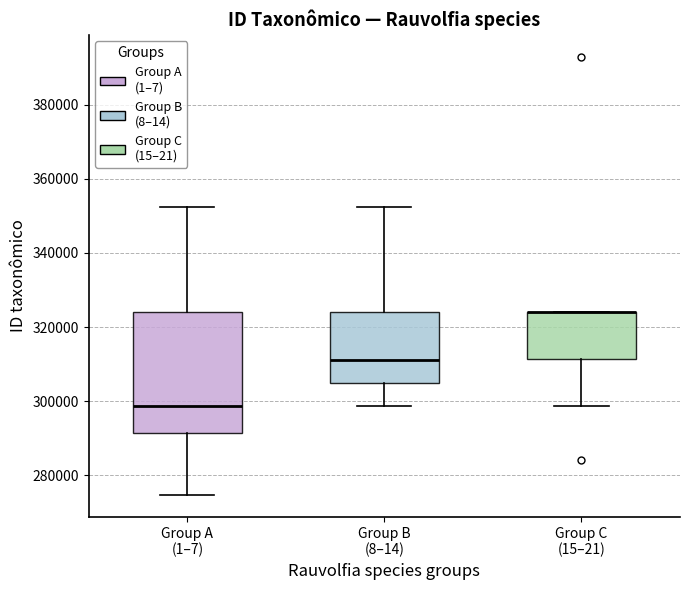

Which box is the tallest, from its lower edge to its upper edge?

Group A (1–7)